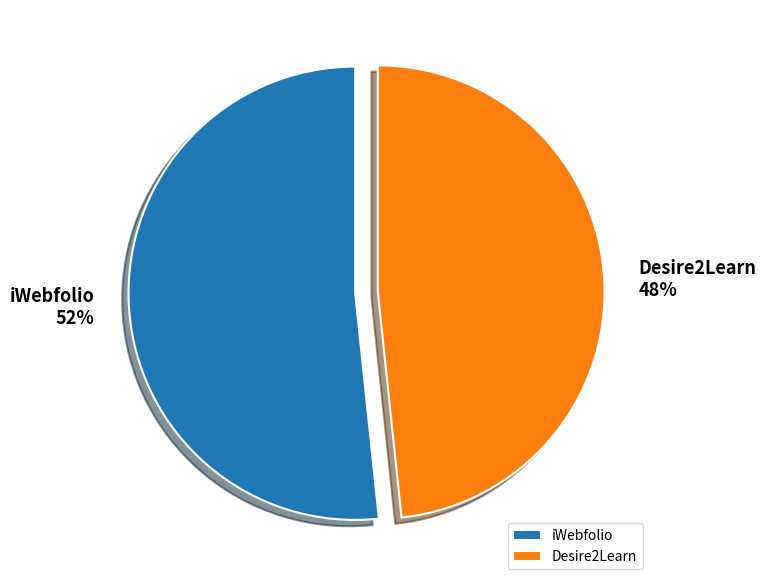

Do Desire2Learn and iWebfolio together represent more than half of the pie?

Yes